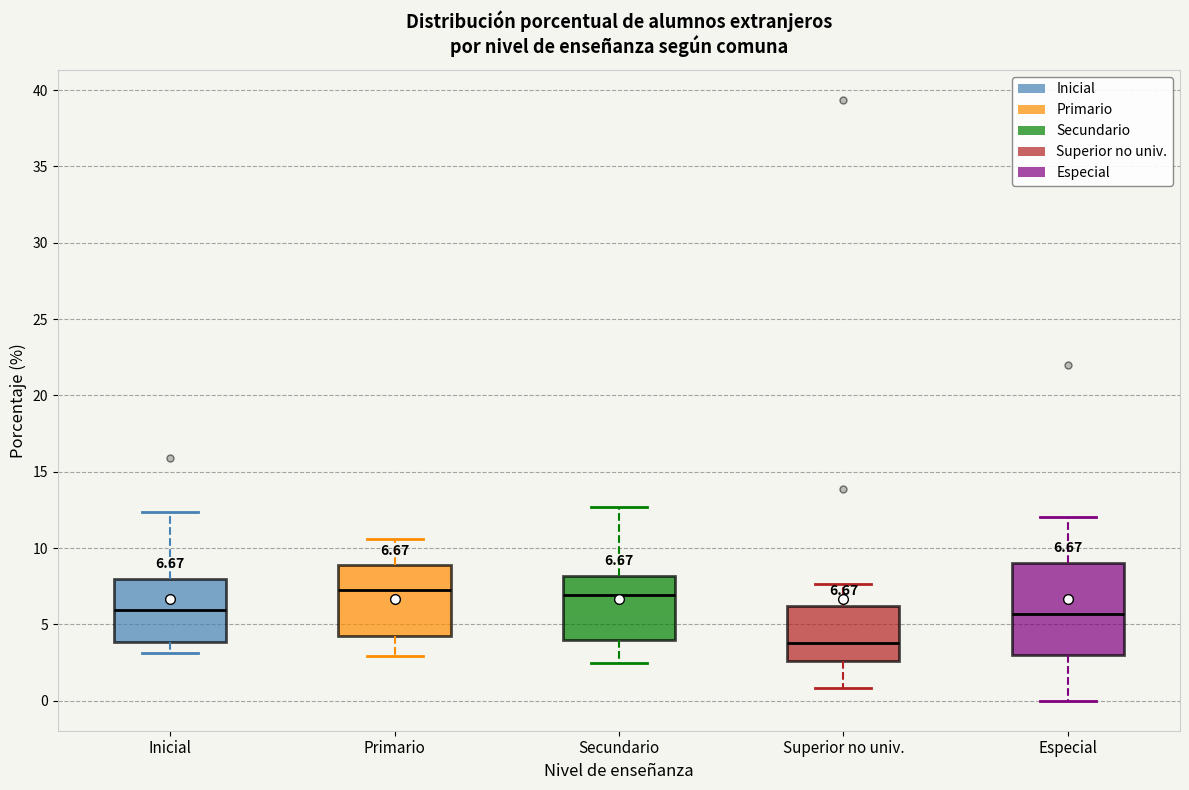

Comparing the boxes themselves (not the whiskers), which one is the tallest?

Especial